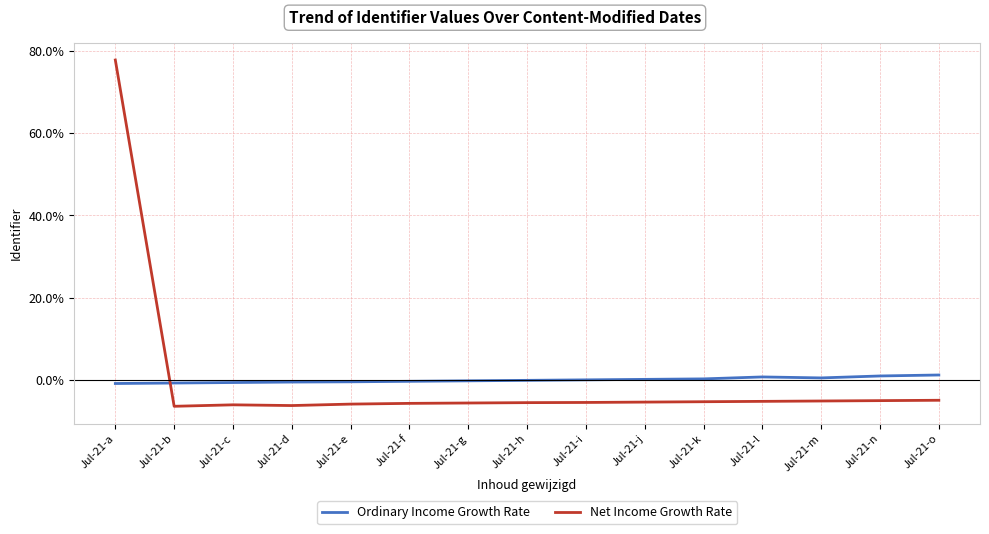

Rank the series at Jul-21-a from lowest to highest value.

Ordinary Income Growth Rate, Net Income Growth Rate